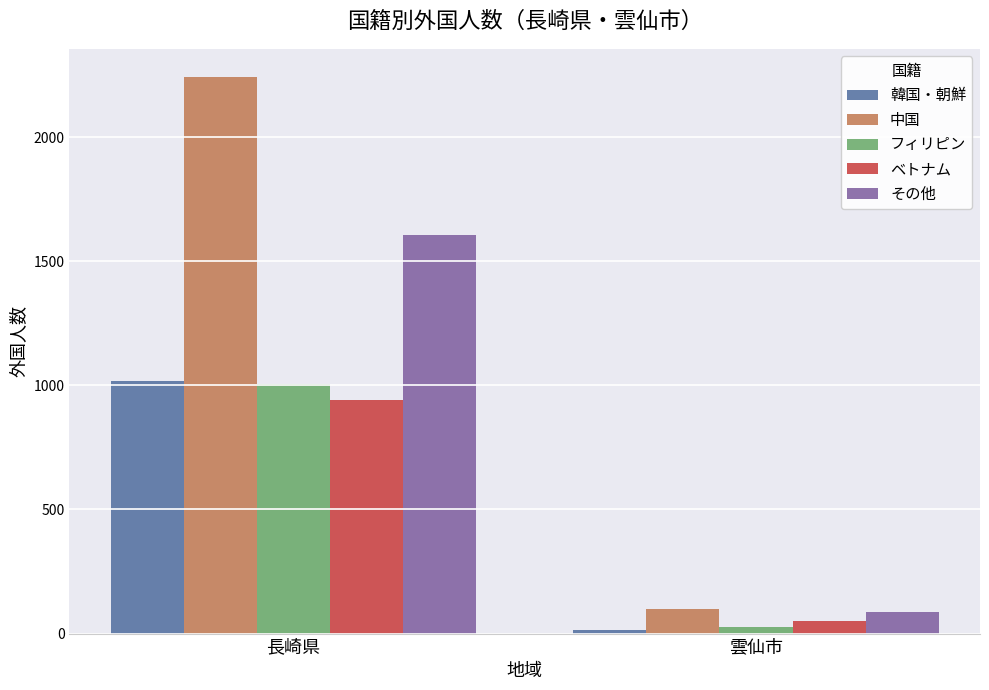

How many data points in フィリピン are less than 1004?

1